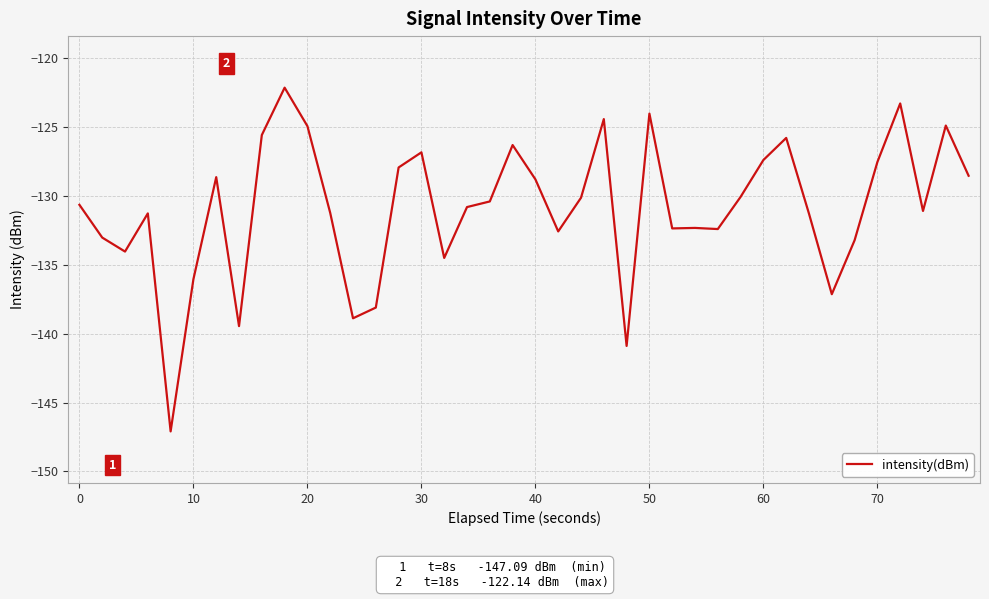

What is the smallest value displayed?

-147.1